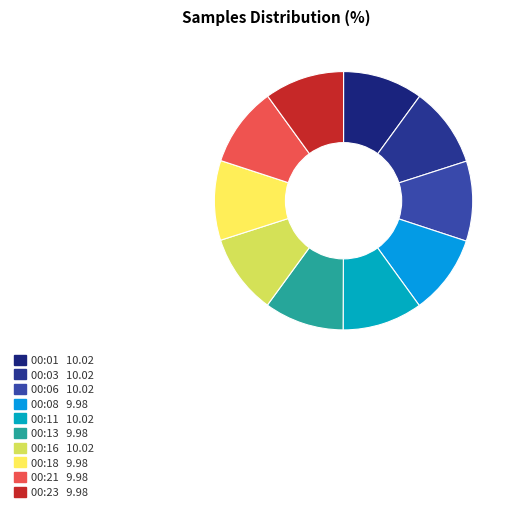

To the nearest percent, what percentage of the pie is 00:08?

10%